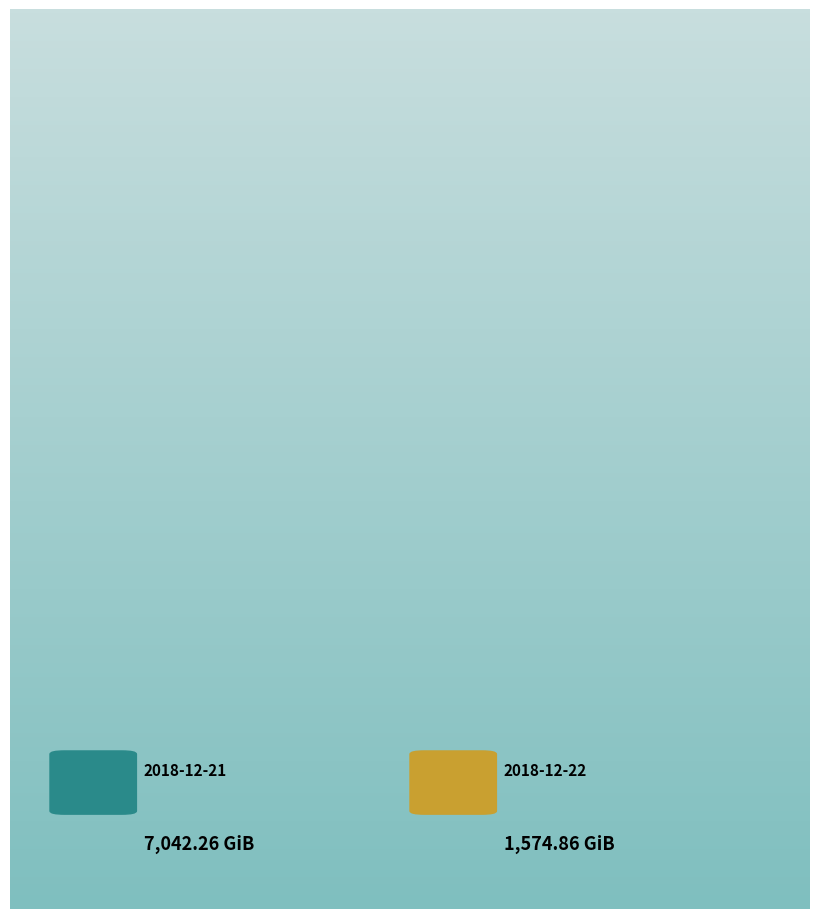

Count the number of slices in the pie.

2